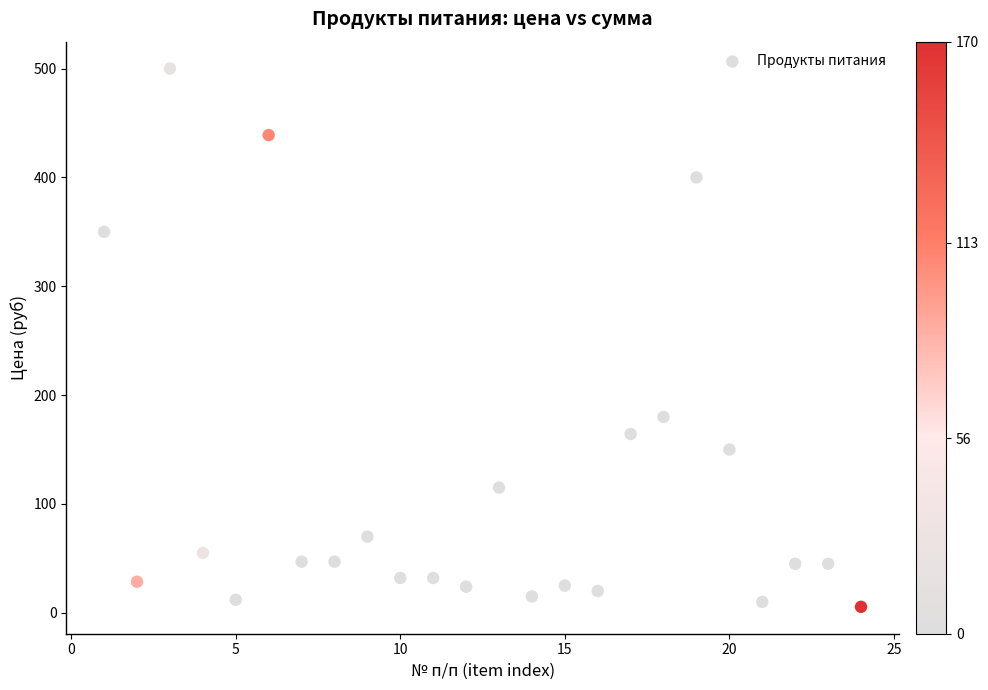

What is the range of Y values (max minus min)?

494.5